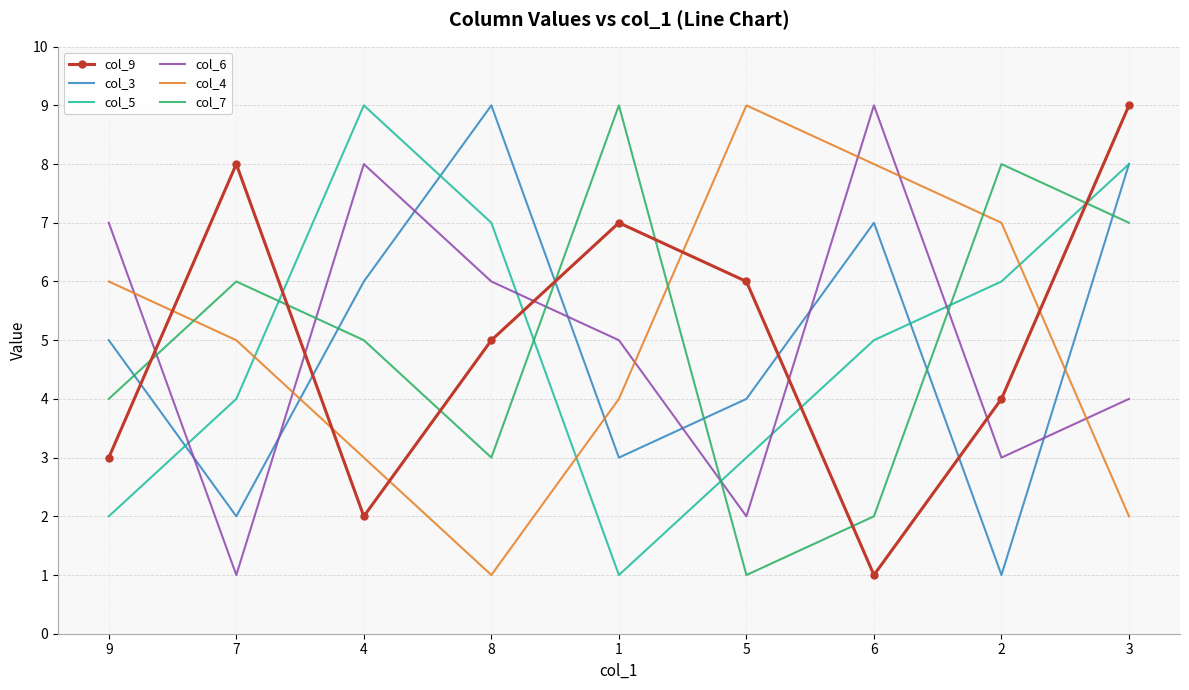

The value of col_3 at 3 is 8. True or false?

True